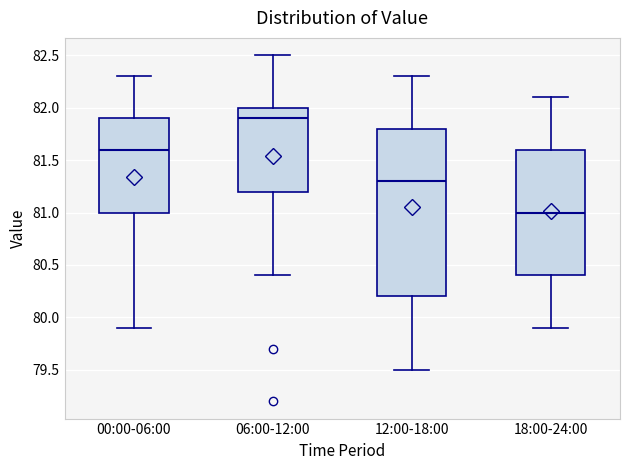

Which box has the lowest median line?

18:00-24:00